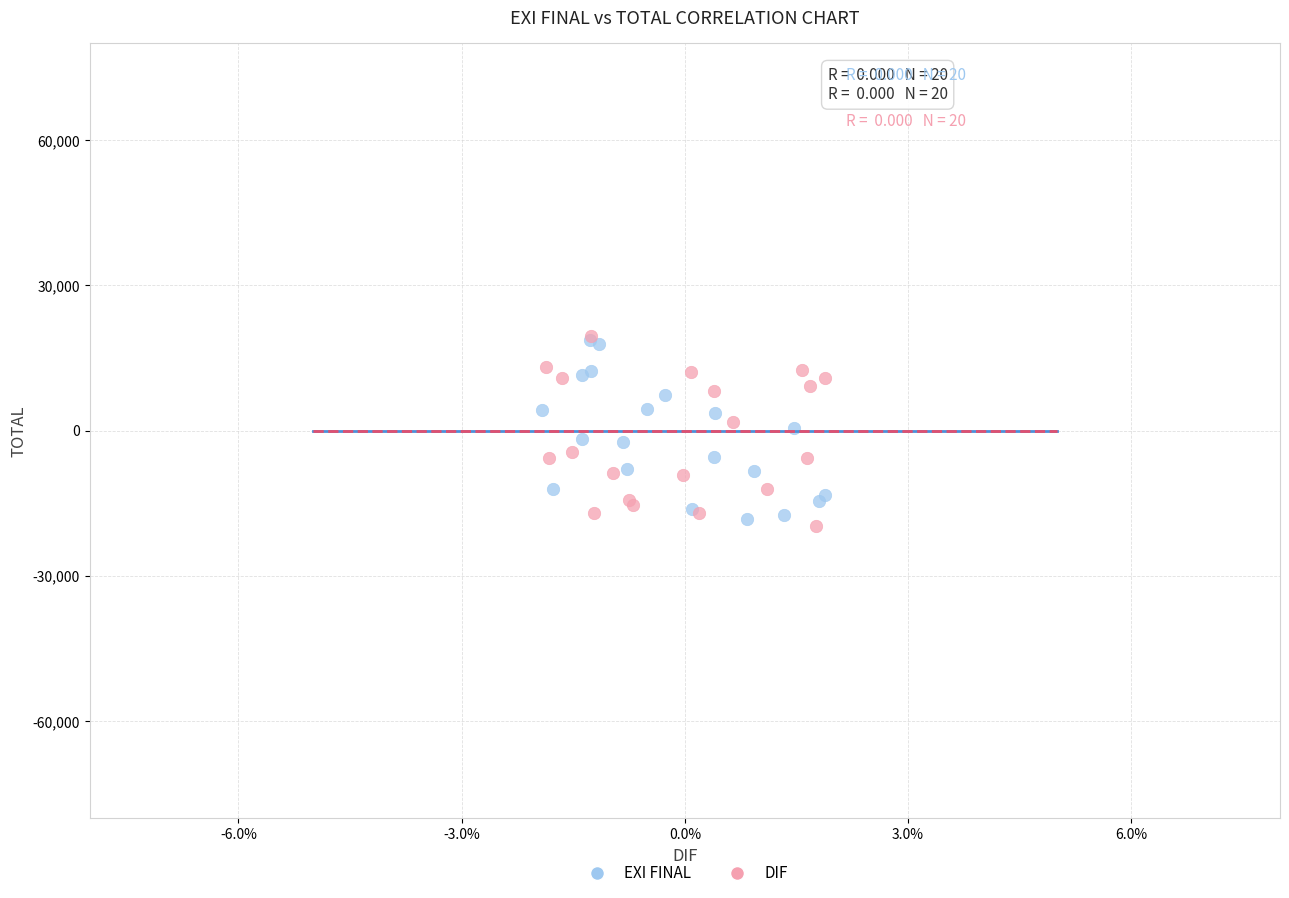

What are all the series names shown in the legend?

EXI FINAL, DIF